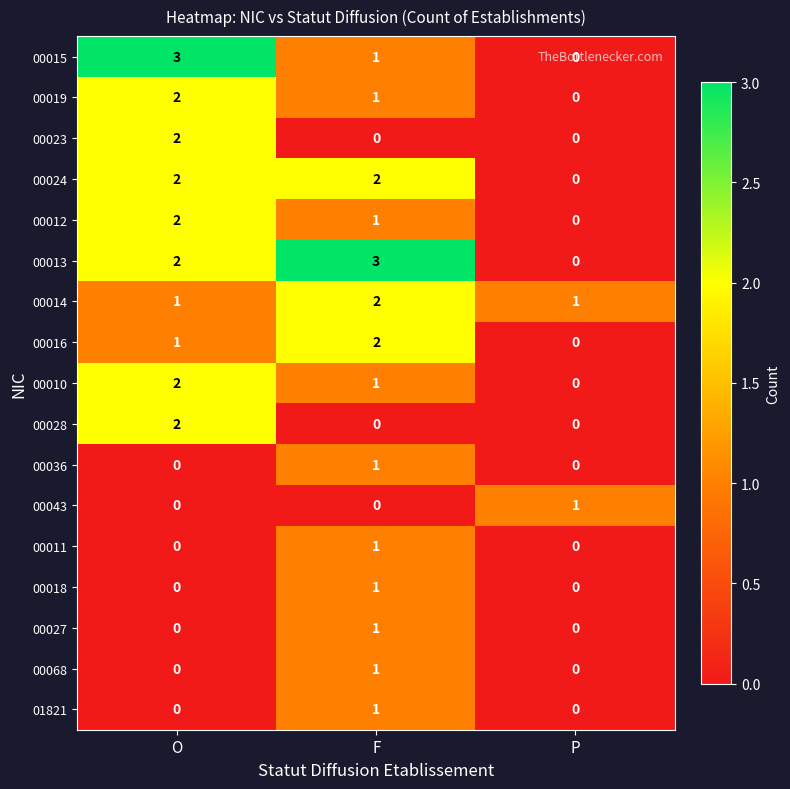

How many series are shown in this chart?

17